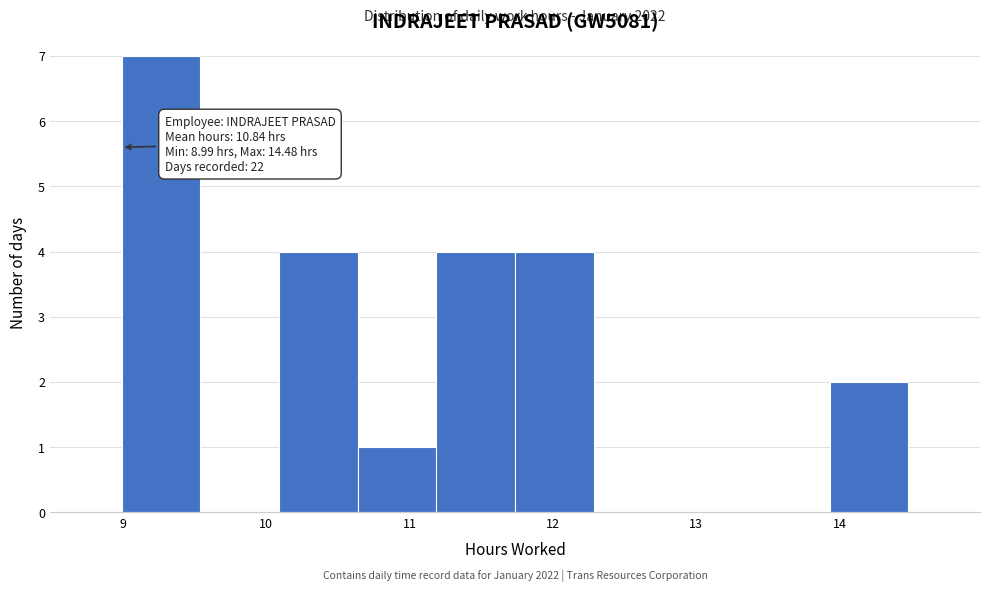

Which range on the x-axis has the tallest bar?

9.0 to 9.5